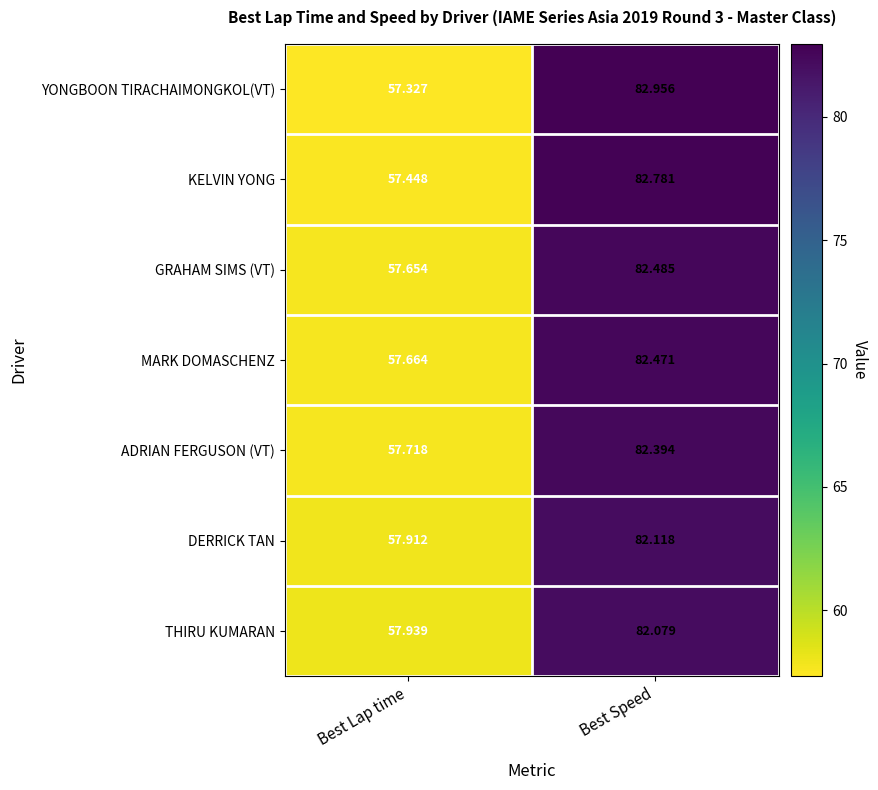

What is the total value across all series at Best Speed?

577.3